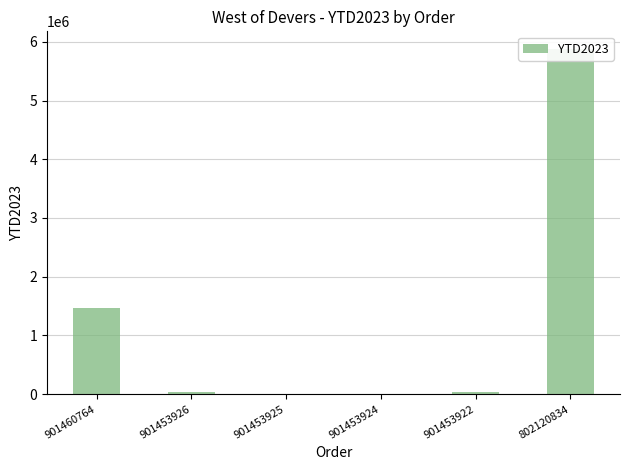

Which category has the highest value across all series?

802120834